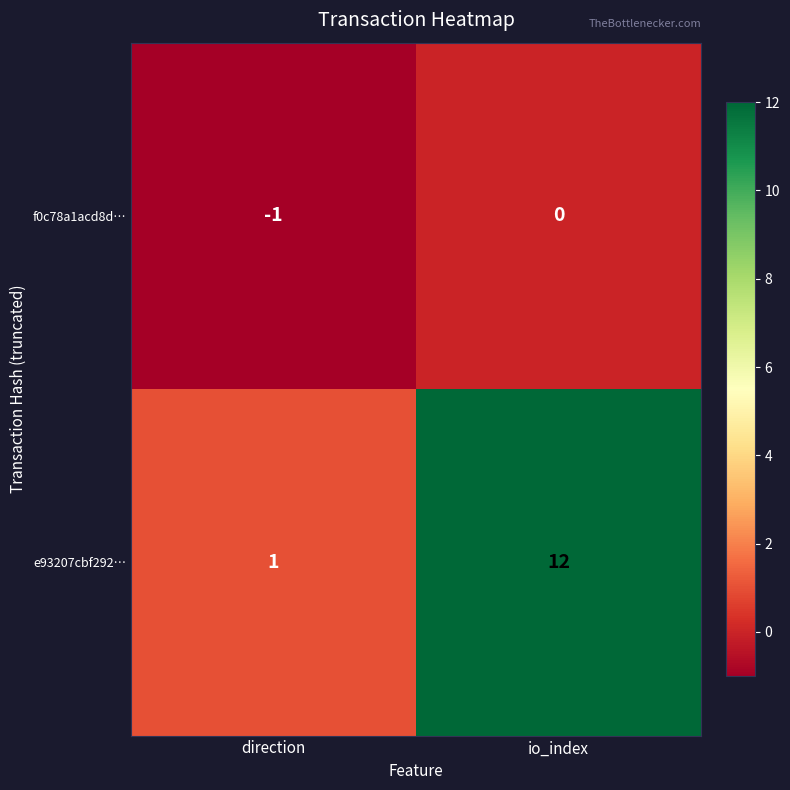

Rank the series by their average value, from lowest to highest.

f0c78a1acd8d…, e93207cbf292…